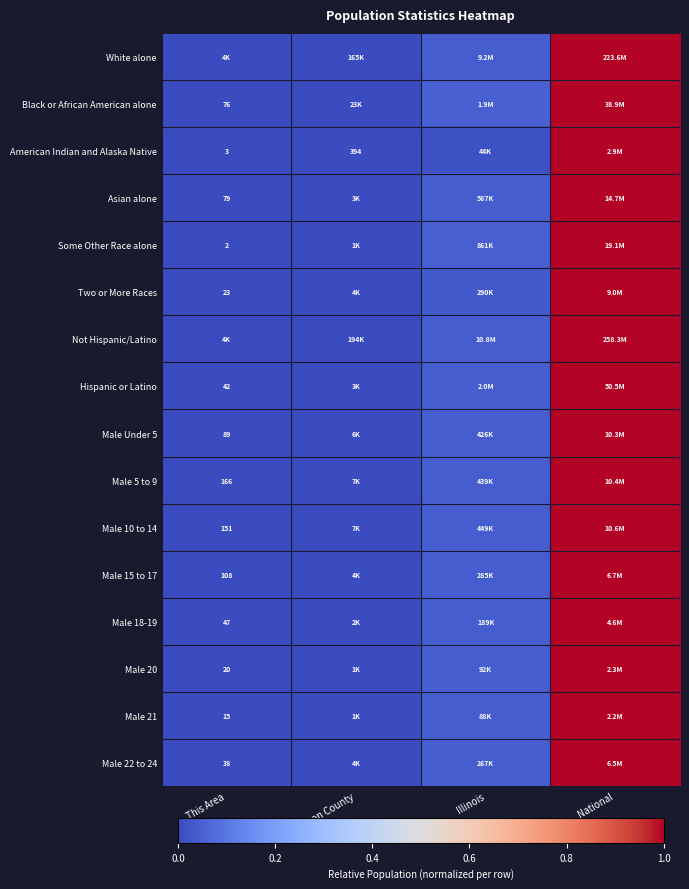

At how many categories does at least one series exceed 0?

4